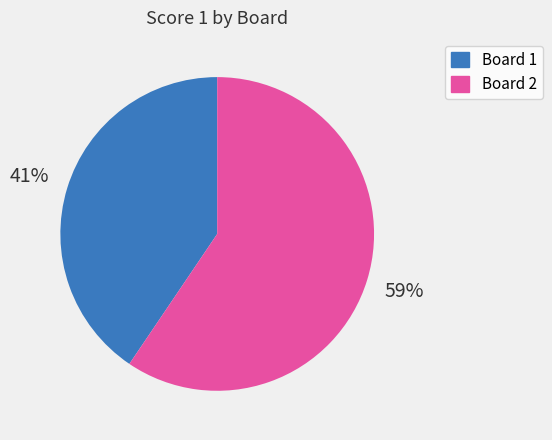

How many segments does this pie chart have?

2